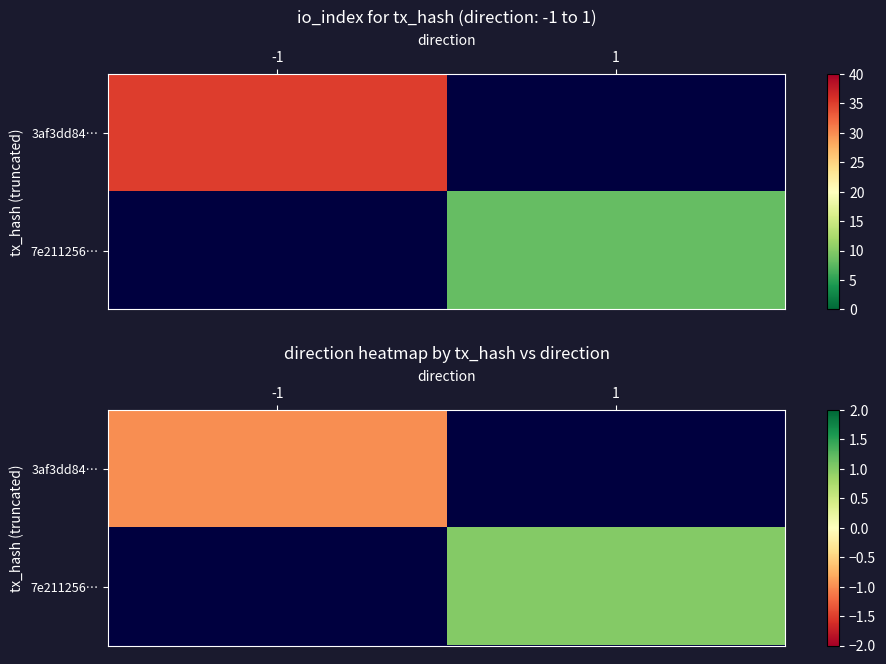

Between 1 and -1, which is larger?

-1